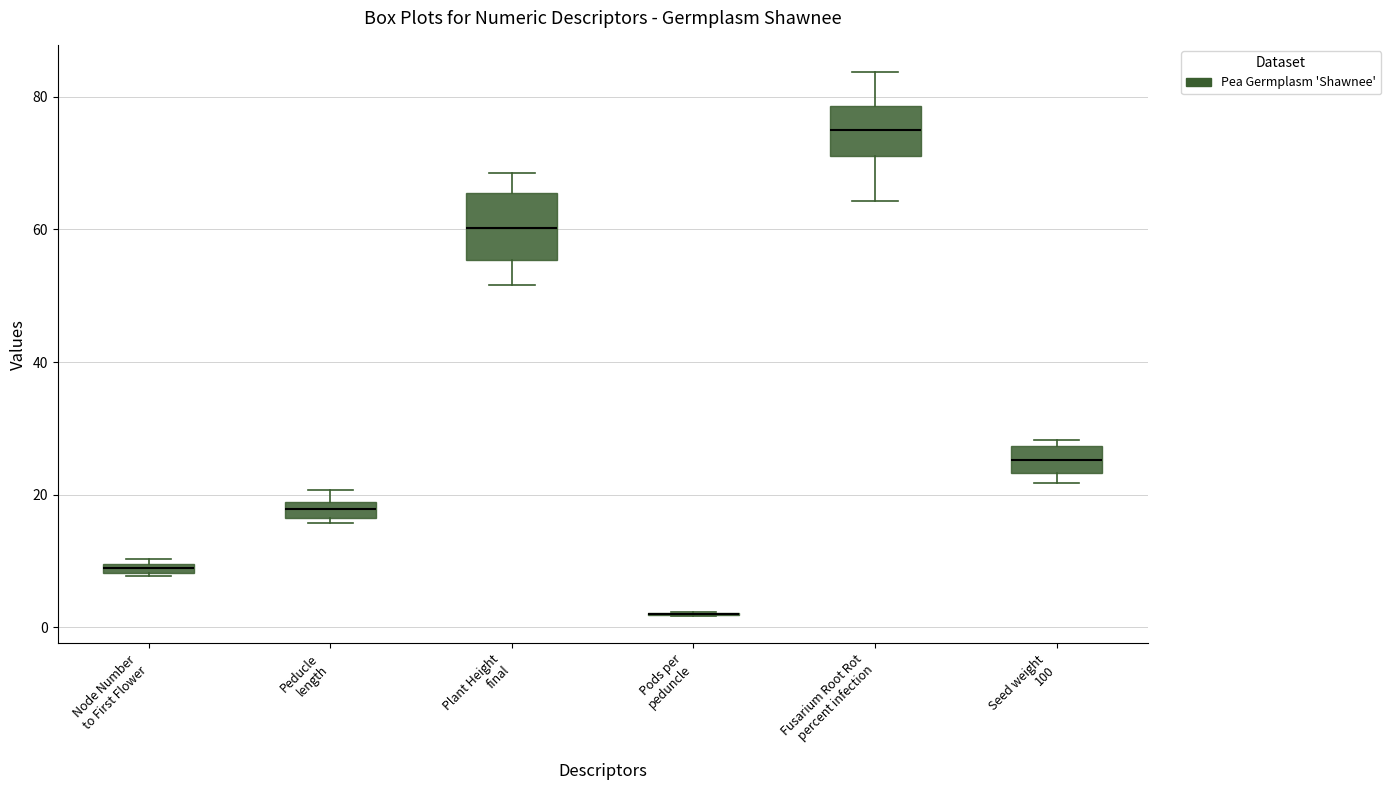

Where is the lower edge of the box for Node Number to First Flower on the y-axis? The values are not printed on the chart, so give them approximately, as read against the axis.

8